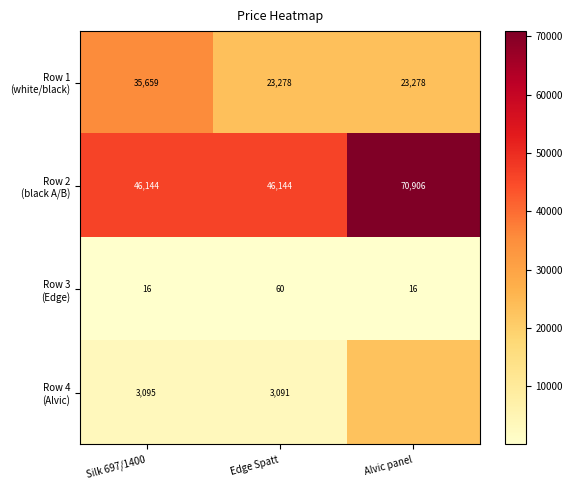

True or false: Row 1 (white/black) has a value of 35659.4 at Silk 697/1400.

True